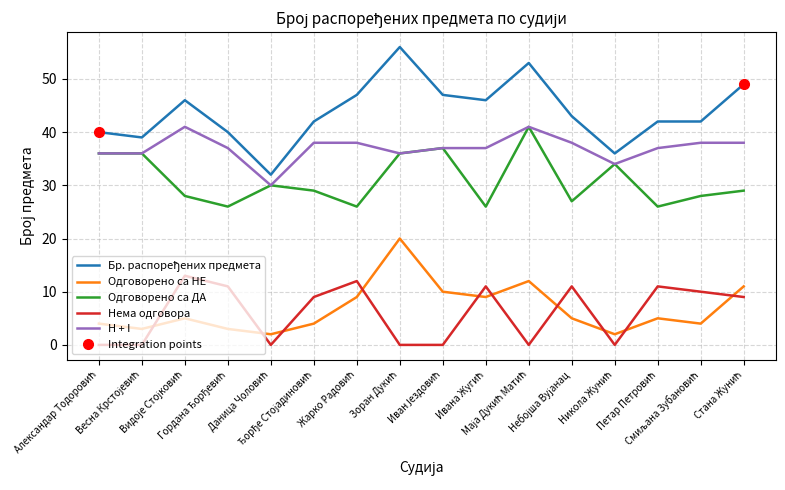

At which category does the chart reach its minimum across all series?

Александар Тодоровић